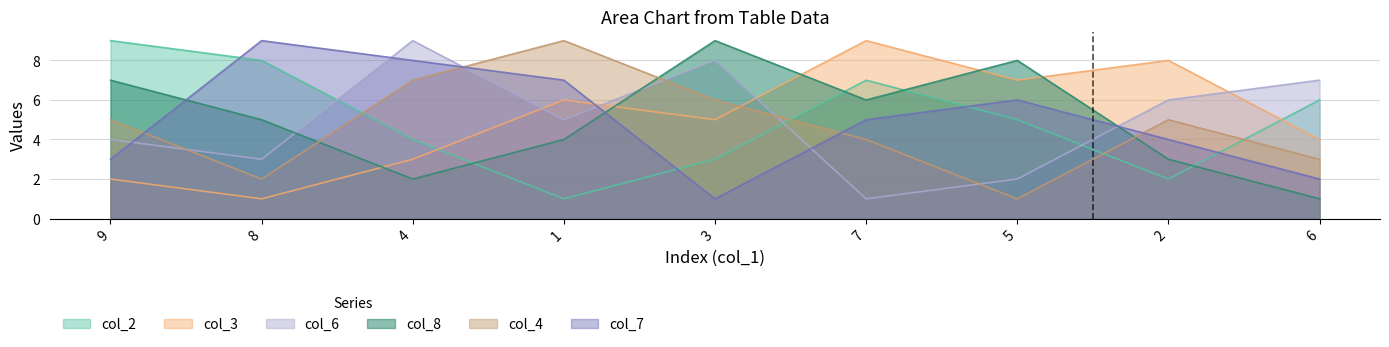

What is the difference between the col_4 values at 6 and 4?

4